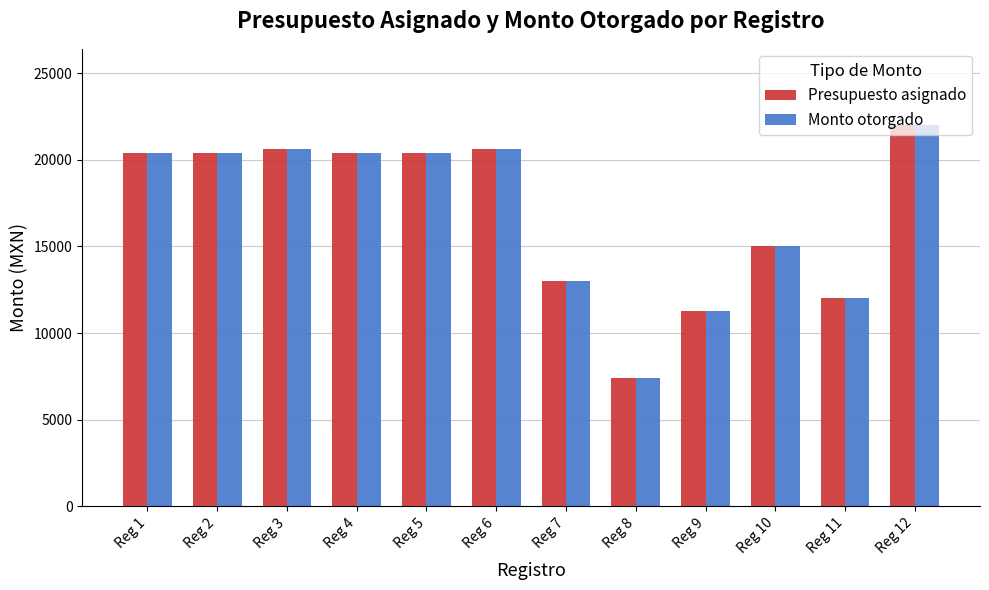

Reading left to right, transcribe all the data shown in this chart.

Presupuesto asignado: Reg 1=20417.5	Reg 2=20417.5	Reg 3=20639.9	Reg 4=20417.5	Reg 5=20417.5	Reg 6=20639.9	Reg 7=12999.0	Reg 8=7433.3	Reg 9=11275.2	Reg 10=15033.6	Reg 11=11999.0	Reg 12=21999.4
Monto otorgado: Reg 1=20417.5	Reg 2=20417.5	Reg 3=20639.9	Reg 4=20417.5	Reg 5=20417.5	Reg 6=20639.9	Reg 7=12999.0	Reg 8=7433.3	Reg 9=11275.2	Reg 10=15033.6	Reg 11=11999.0	Reg 12=21999.4